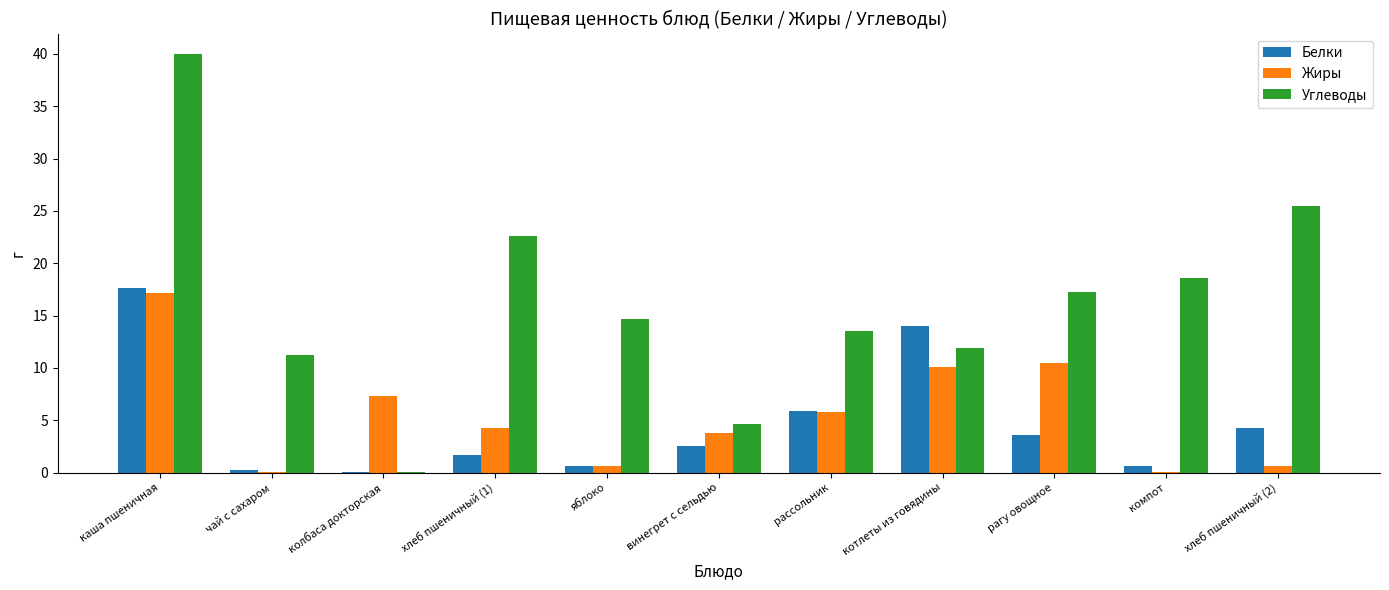

Which series changed the most between колбаса докторская and рагу овощное?

Углеводы